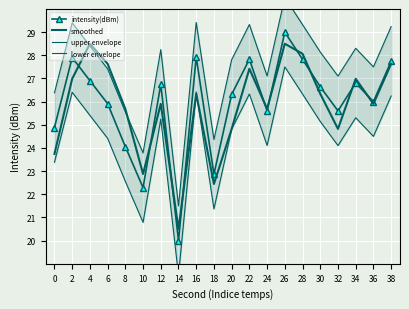

Reading left to right, list all the values displayed in this chart.

intensity(dBm): 24.9	27.9	26.9	25.9	24.1	22.3	26.7	20.0	27.9	22.9	26.3	27.8	25.6	29.0	27.8	26.6	25.6	26.8	26.0	27.7
smoothed: 23.7	27.0	28.5	27.6	25.7	22.9	25.9	20.5	26.3	22.4	24.8	27.4	25.7	28.5	28.1	26.3	24.8	27.0	25.9	27.6
upper envelope: 26.4	29.4	28.4	27.4	25.6	23.8	28.2	21.5	29.4	24.4	27.8	29.3	27.1	30.5	29.3	28.1	27.1	28.3	27.5	29.2
lower envelope: 23.4	26.4	25.4	24.4	22.6	20.8	25.2	18.5	26.4	21.4	24.8	26.3	24.1	27.5	26.3	25.1	24.1	25.3	24.5	26.2